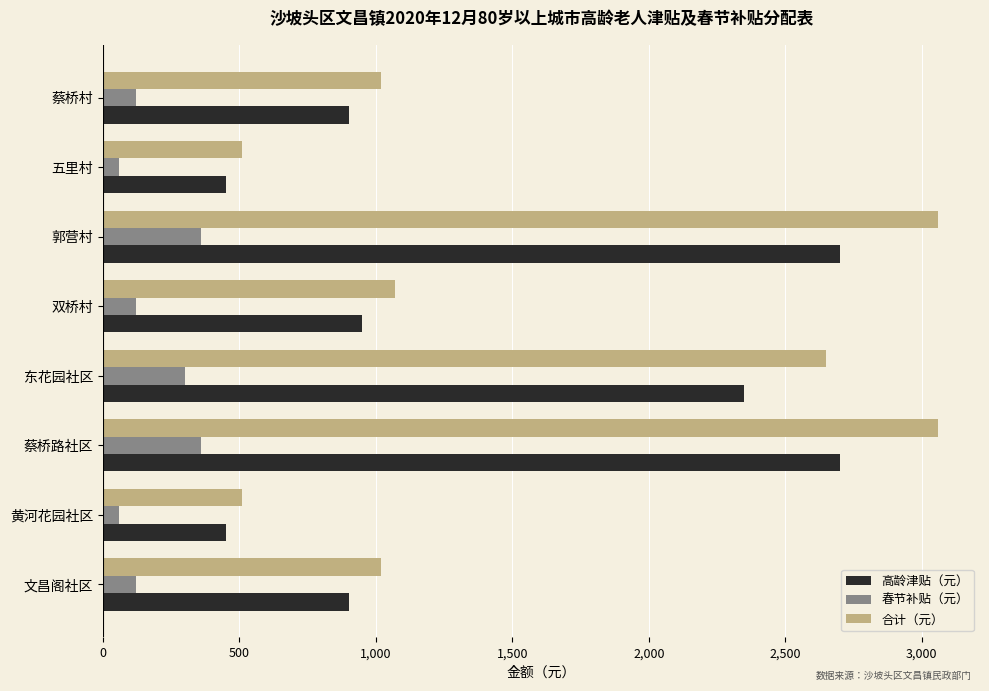

List the series in order of their peak value, lowest first.

春节补贴（元）, 高龄津贴（元）, 合计（元）